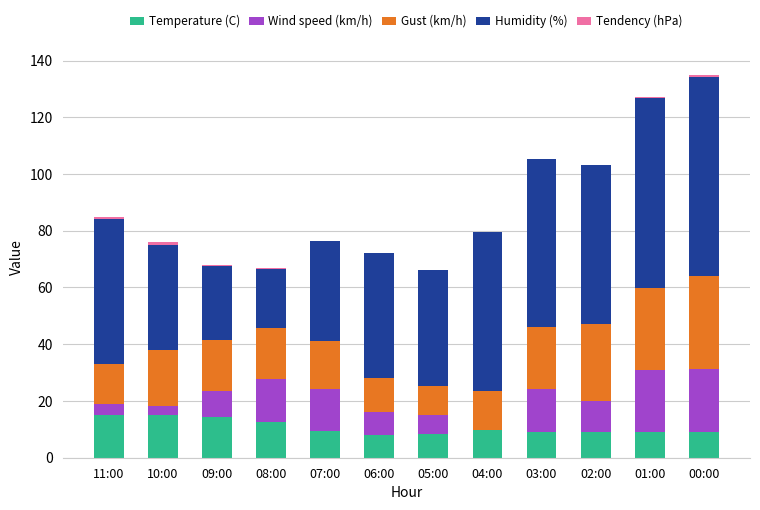

True or false: Temperature (C) has a value of 3.3 at 08:00.

False